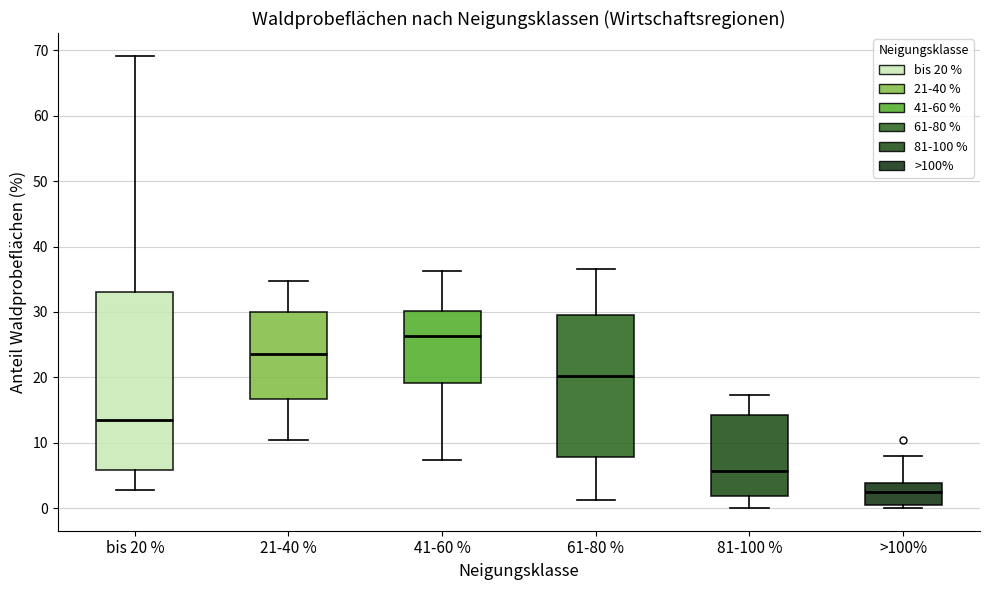

Reading left to right, transcribe this box plot: for each box, give where its median line is, the range the box spans, and where its two whiskers end, as read against the y-axis. The values are not printed on the chart, so give them approximately, as read against the axis.

bis 20 %: median 14, box 6 to 33, whiskers 3 to 69
21-40 %: median 24, box 17 to 30, whiskers 10 to 35
41-60 %: median 26, box 19 to 30, whiskers 7 to 36
61-80 %: median 20, box 8 to 30, whiskers 1 to 37
81-100 %: median 6, box 2 to 14, whiskers 0 to 17
>100%: median 3, box 0 to 4, whiskers 0 (just below the box's lower edge) to 8